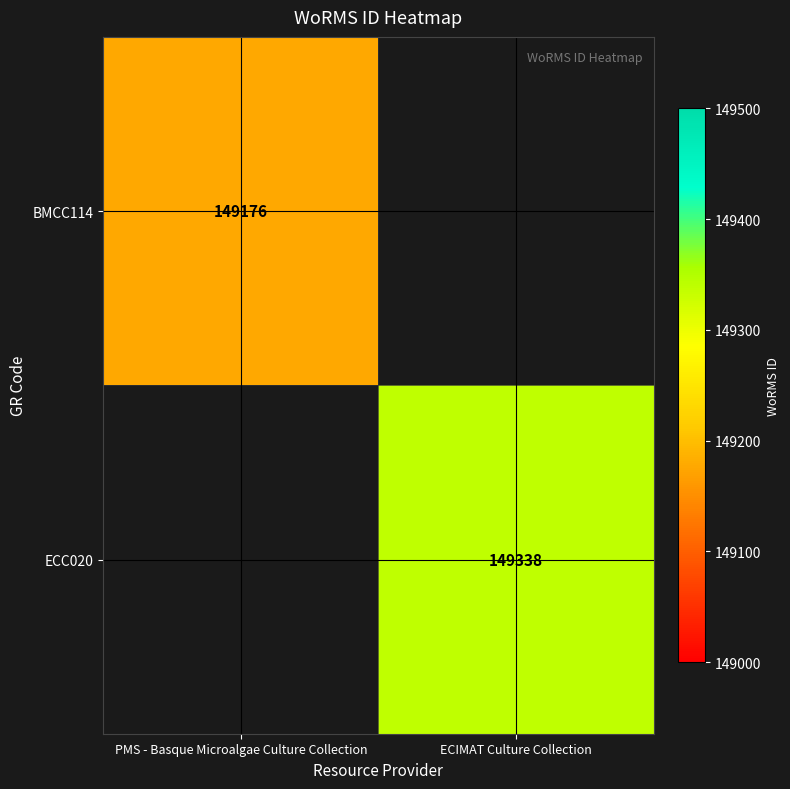

The BMCC114 series shows 149176 at PMS - Basque Microalgae Culture Collection. True or false?

True